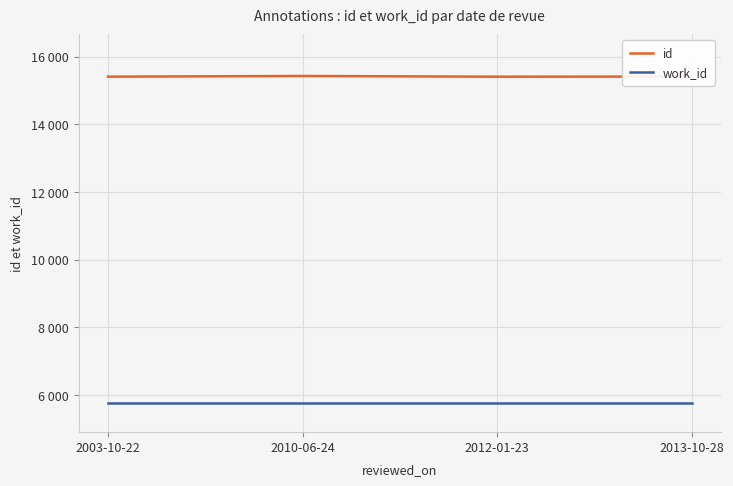

Reading left to right, what are all the values shown in this chart?

id: 2003-10-22=15411	2010-06-24=15431	2012-01-23=15410	2013-10-28=15414
work_id: 2003-10-22=5775	2010-06-24=5775	2012-01-23=5775	2013-10-28=5775